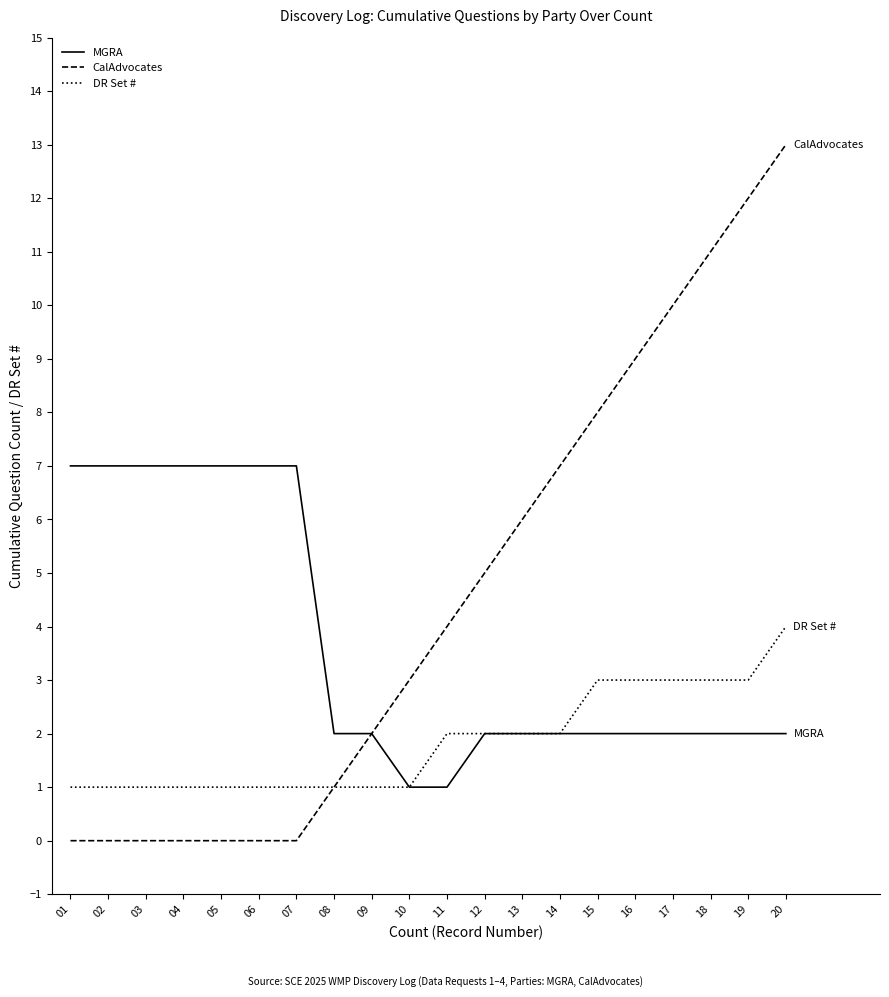

Rank the series at 19 from lowest to highest value.

MGRA, DR Set #, CalAdvocates